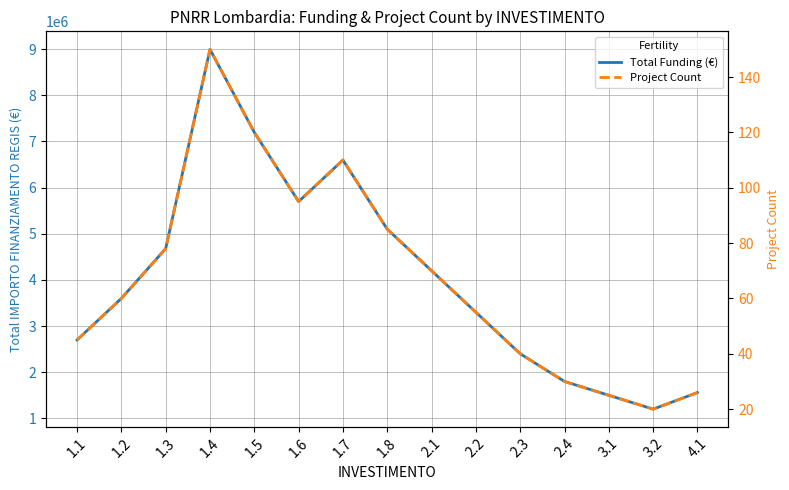

What position from the right is 1.2?

14